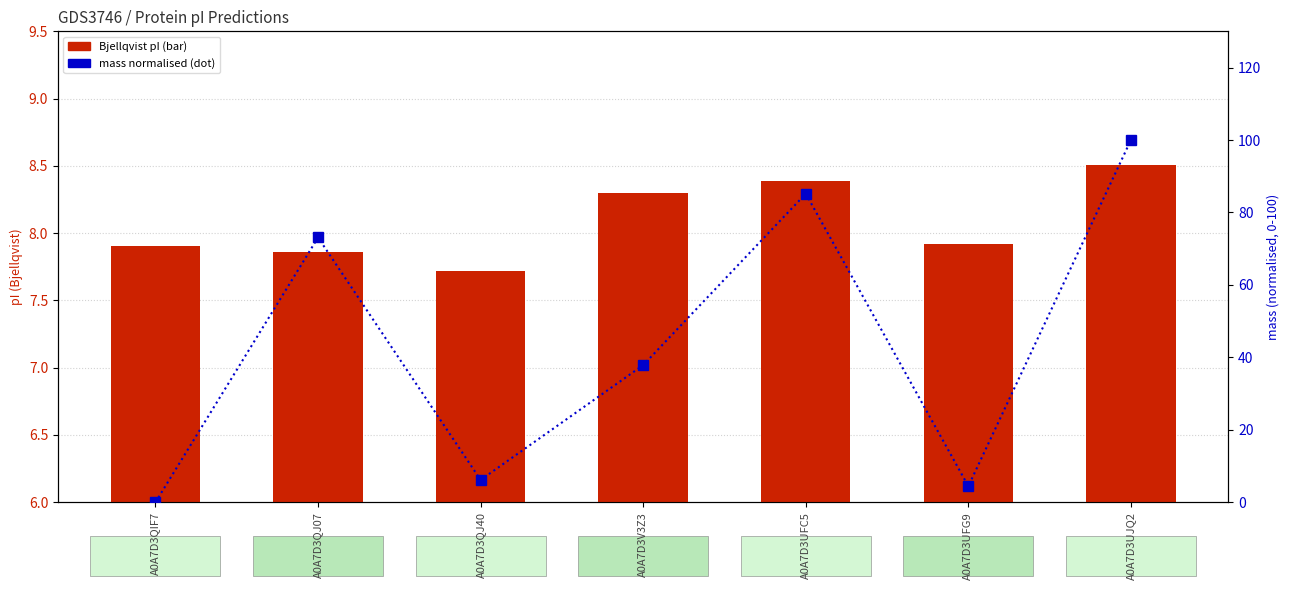

Reading left to right, list all the values displayed in this chart.

Bjellqvist pI: A0A7D3QIF7=7.9	A0A7D3QJ07=7.9	A0A7D3QJ40=7.7	A0A7D3V3Z3=8.3	A0A7D3UFC5=8.4	A0A7D3UFG9=7.9	A0A7D3UJQ2=8.5
mass (normalised): A0A7D3QIF7=0.0	A0A7D3QJ07=73.1	A0A7D3QJ40=6.2	A0A7D3V3Z3=37.9	A0A7D3UFC5=85.2	A0A7D3UFG9=4.4	A0A7D3UJQ2=100.0